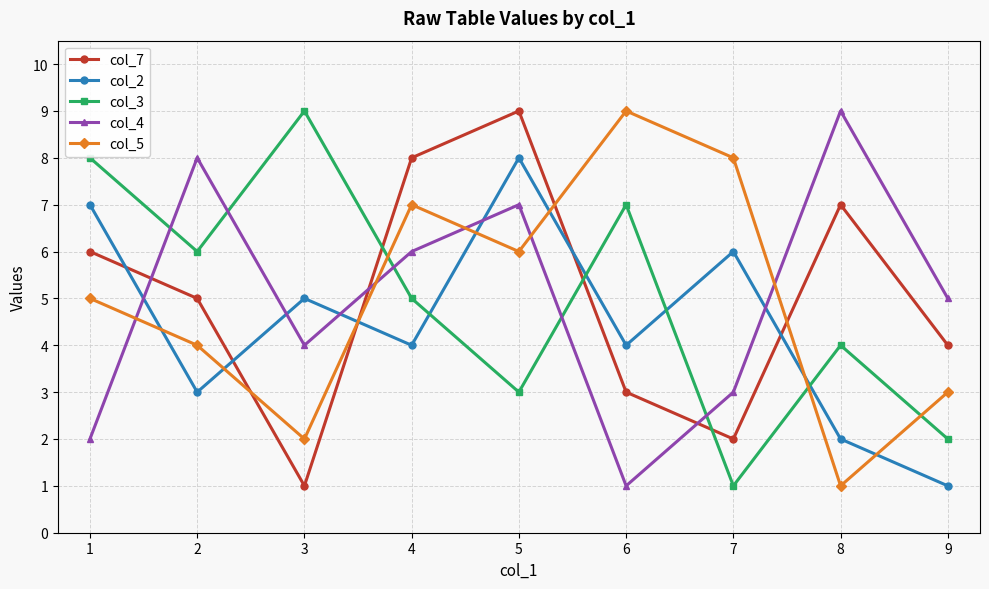

Is the value of col_3 at 8 greater than the value of col_4 at 2?

No